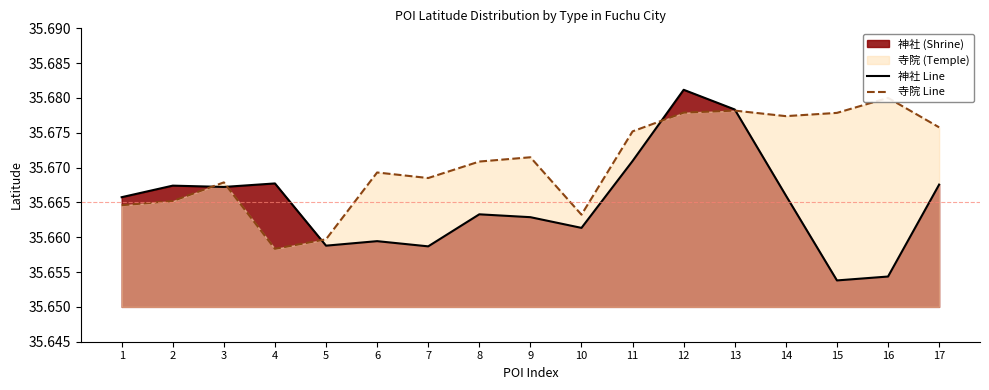

Reading left to right, transcribe all the data shown in this chart.

神社 Line: 1=35.7	2=35.7	3=35.7	4=35.7	5=35.7	6=35.7	7=35.7	8=35.7	9=35.7	10=35.7	11=35.7	12=35.7	13=35.7	14=35.7	15=35.7	16=35.7	17=35.7
寺院 Line: 1=35.7	2=35.7	3=35.7	4=35.7	5=35.7	6=35.7	7=35.7	8=35.7	9=35.7	10=35.7	11=35.7	12=35.7	13=35.7	14=35.7	15=35.7	16=35.7	17=35.7